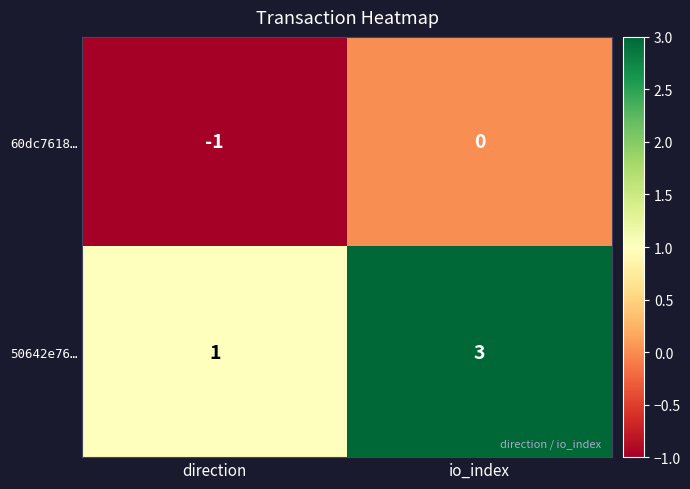

True or false: 50642e76… has a value of 3 at io_index.

True